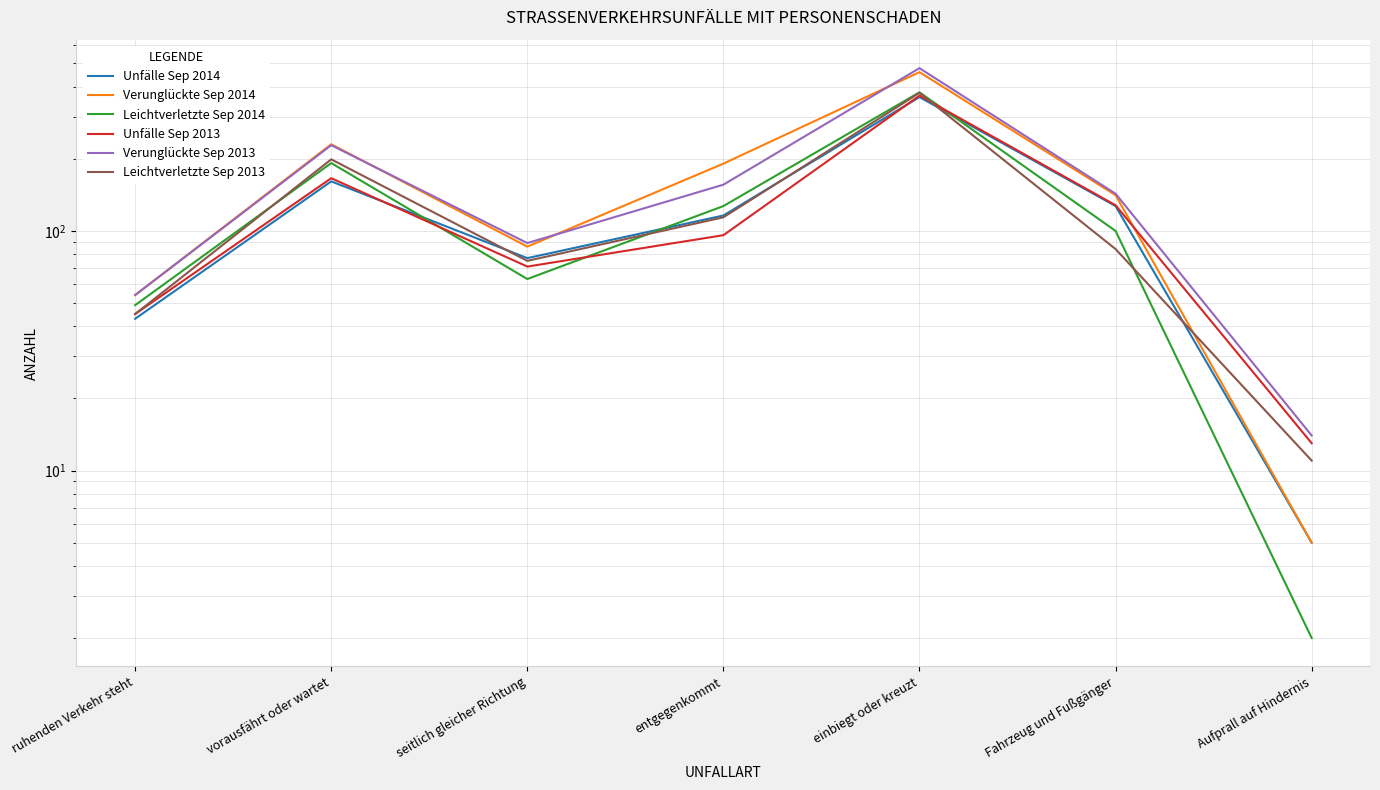

True or false: Unfälle Sep 2013 has more than 1 points higher than both neighbors.

True